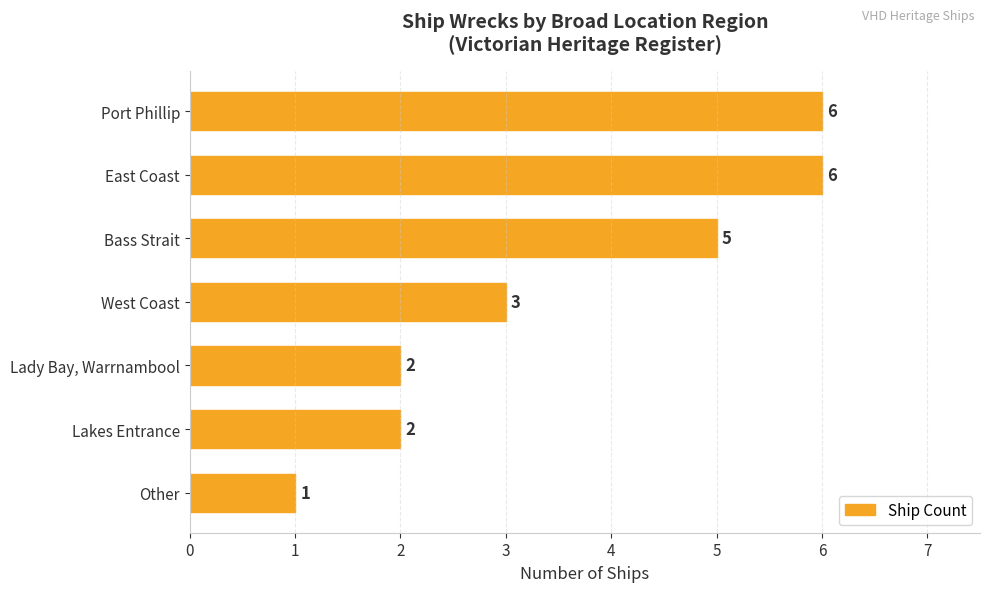

Does the chart contain stacked bars?

No